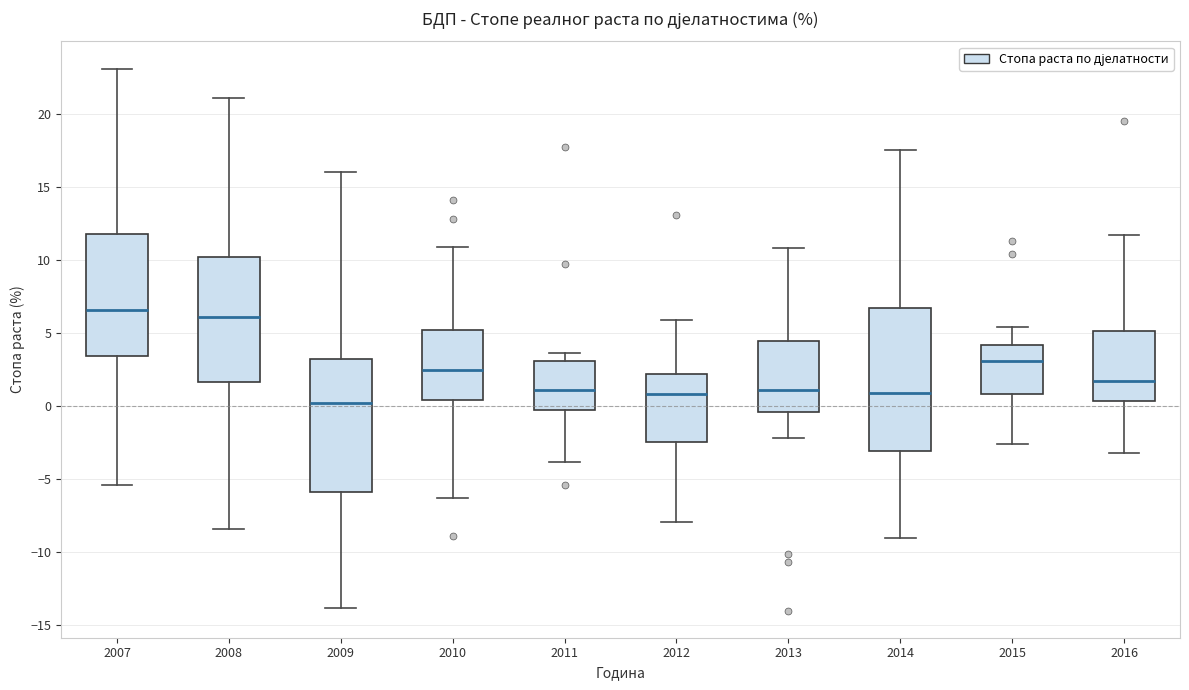

Reading left to right, transcribe this box plot: for each box, give where its median line is, the range the box spans, and where its two whiskers end, as read against the y-axis. The values are not printed on the chart, so give them approximately, as read against the axis.

2007: median 6.5, box 3.5 to 12.0, whiskers -5.5 to 23.0
2008: median 6.0, box 1.5 to 10.0, whiskers -8.5 to 21.0
2009: median 0.0, box -6.0 to 3.5, whiskers -14.0 to 16.0
2010: median 2.5, box 0.5 to 5.0, whiskers -6.5 to 11.0
2011: median 1.0, box -0.5 to 3.0, whiskers -4.0 to 3.5
2012: median 1.0, box -2.5 to 2.0, whiskers -8.0 to 6.0
2013: median 1.0, box -0.5 to 4.5, whiskers -2.0 to 11.0
2014: median 1.0, box -3.0 to 6.5, whiskers -9.0 to 17.5
2015: median 3.0, box 1.0 to 4.0, whiskers -2.5 to 5.5
2016: median 1.5, box 0.5 to 5.0, whiskers -3.0 to 11.5